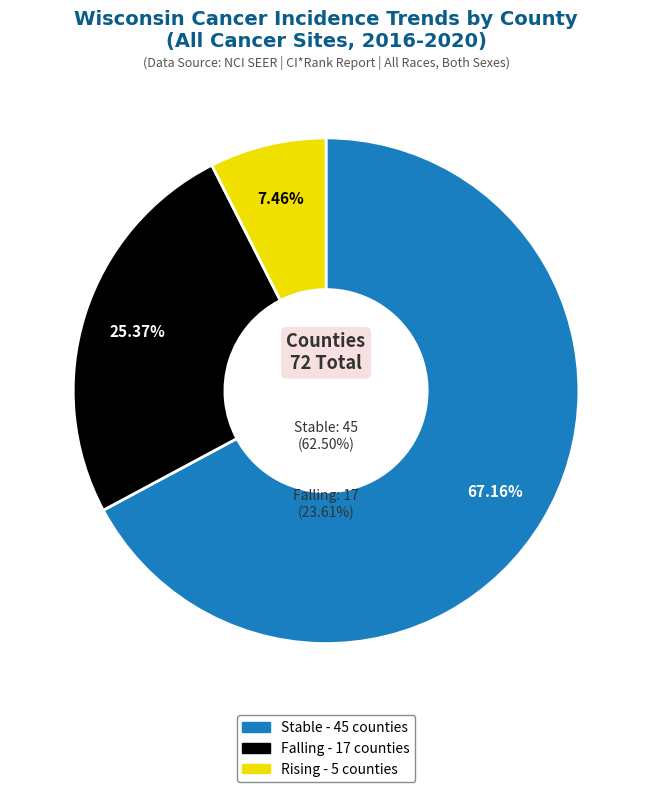

Is there any slice that represents more than half of the pie?

Yes